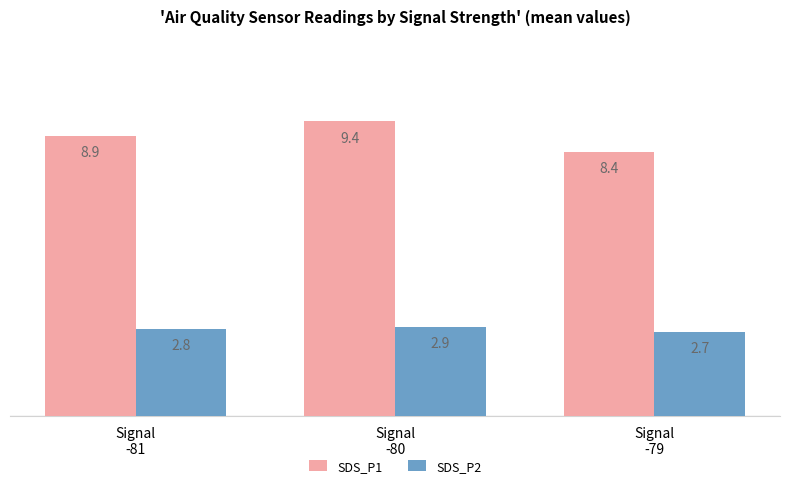

Which category has the highest value across all series?

Signal
-80